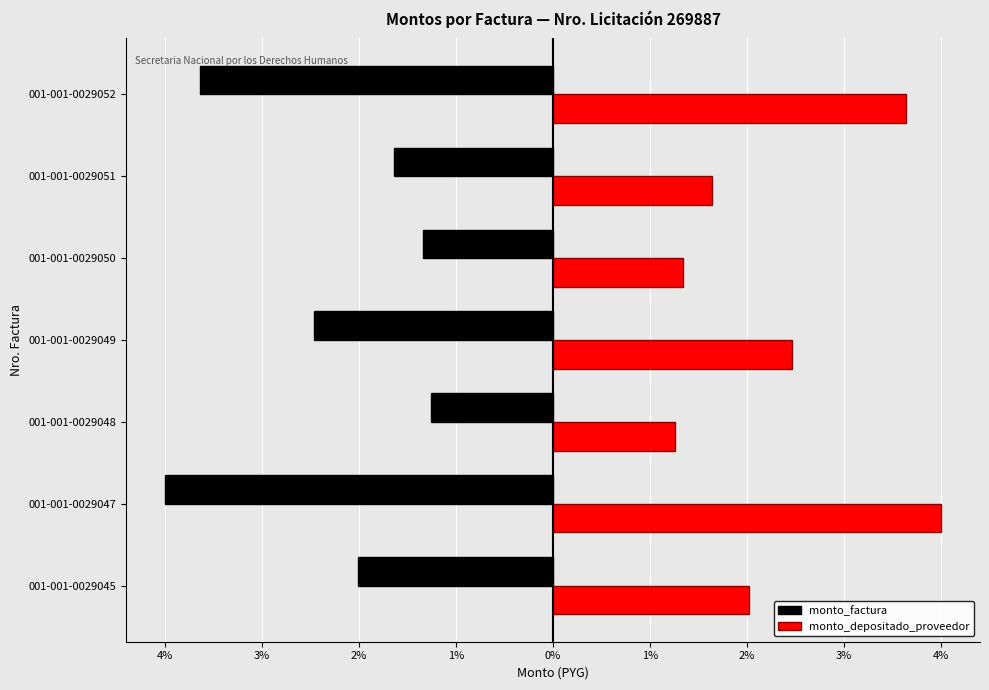

What are all the series names shown in the legend?

monto_factura, monto_depositado_proveedor